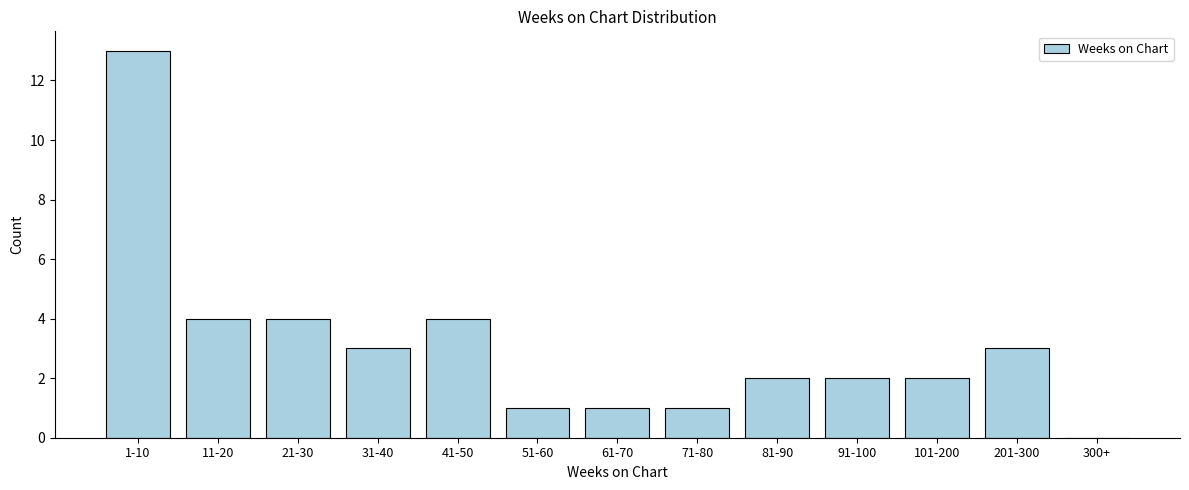

Reading left to right, list all the values displayed in this chart.

1-10=13	11-20=4	21-30=4	31-40=3	41-50=4	51-60=1	61-70=1	71-80=1	81-90=2	91-100=2	101-200=2	201-300=3	300+=0